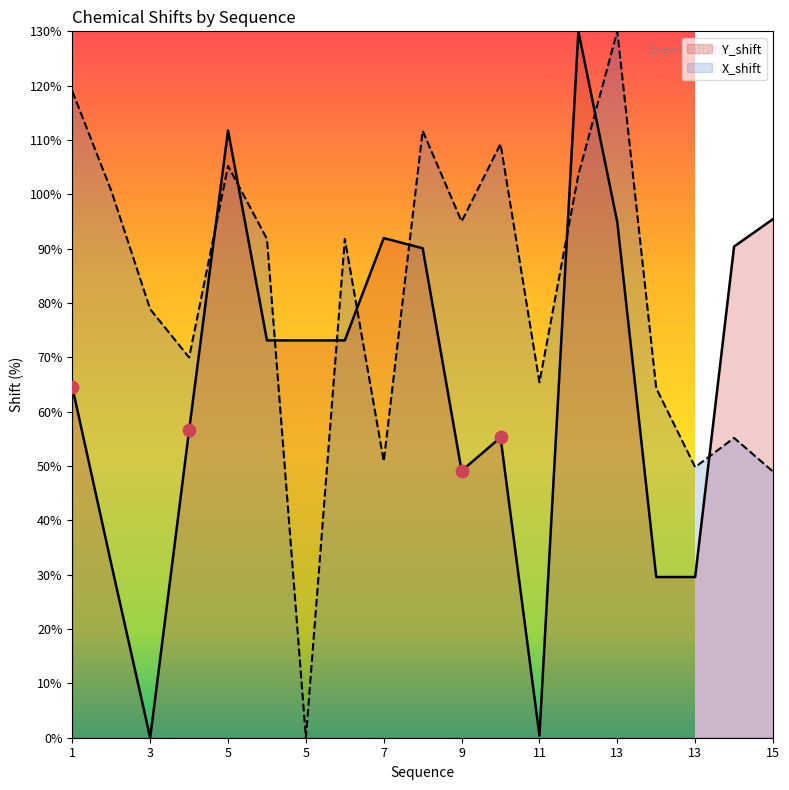

What is the total value across all series at 5?

217.0